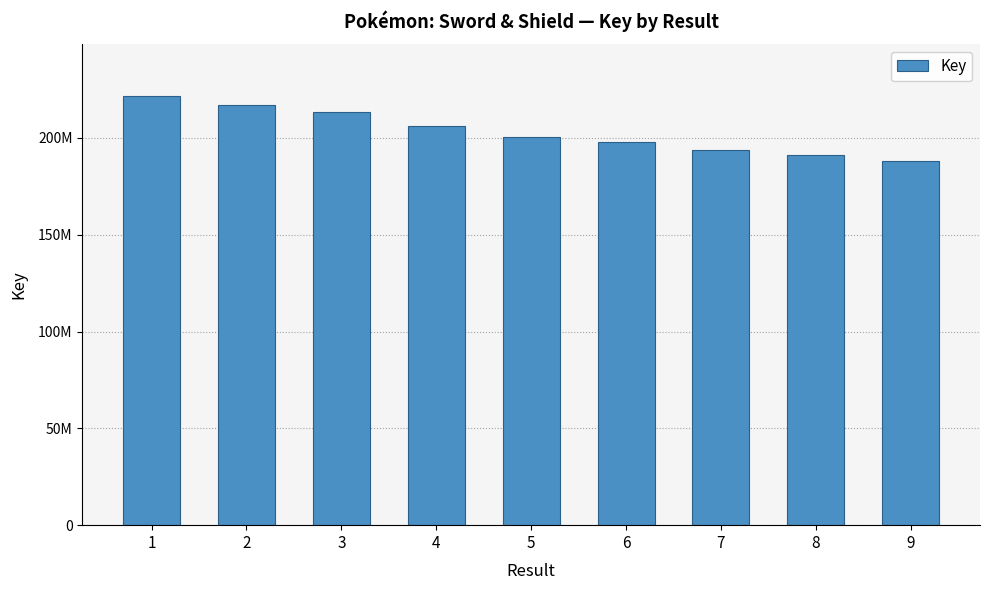

How many bars are there in total?

9